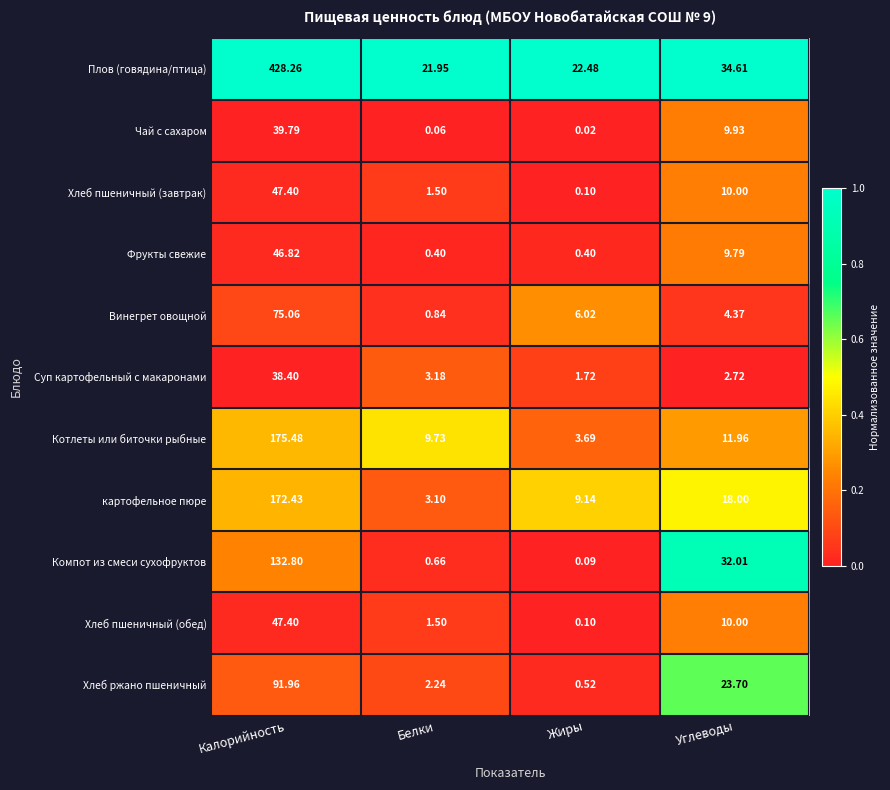

Is the value of картофельное пюре at Углеводы greater than the value of Компот из смеси сухофруктов at Жиры?

Yes